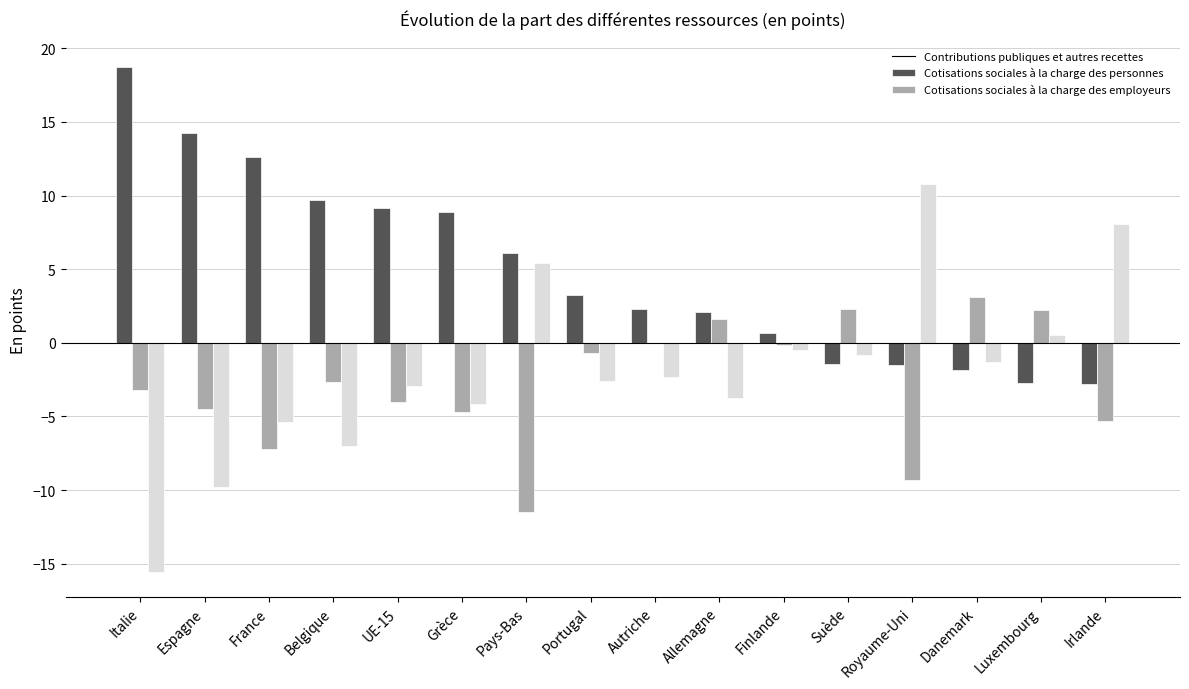

True or false: Cotisations sociales à la charge des employeurs has a value of -3.7 at Allemagne.

True